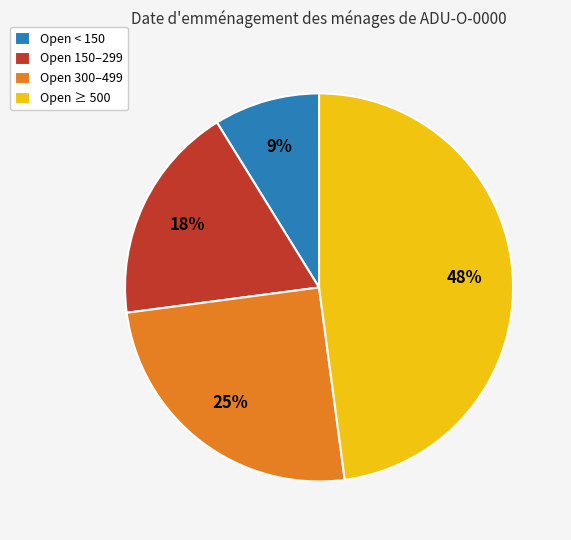

Count the number of slices in the pie.

4